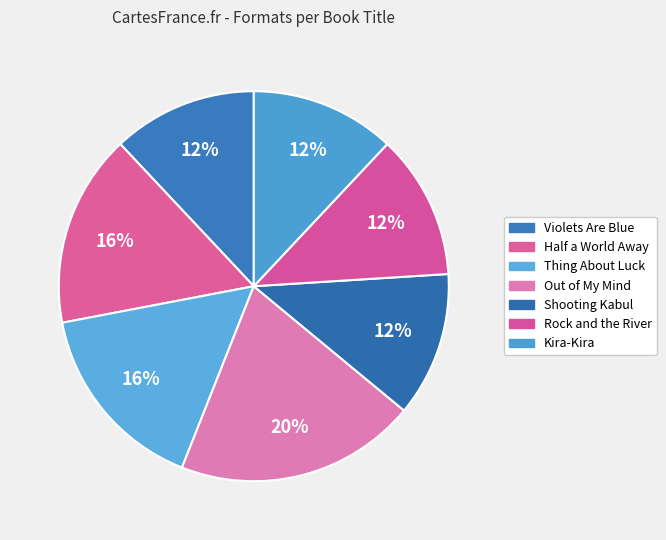

How many segments does this pie chart have?

7